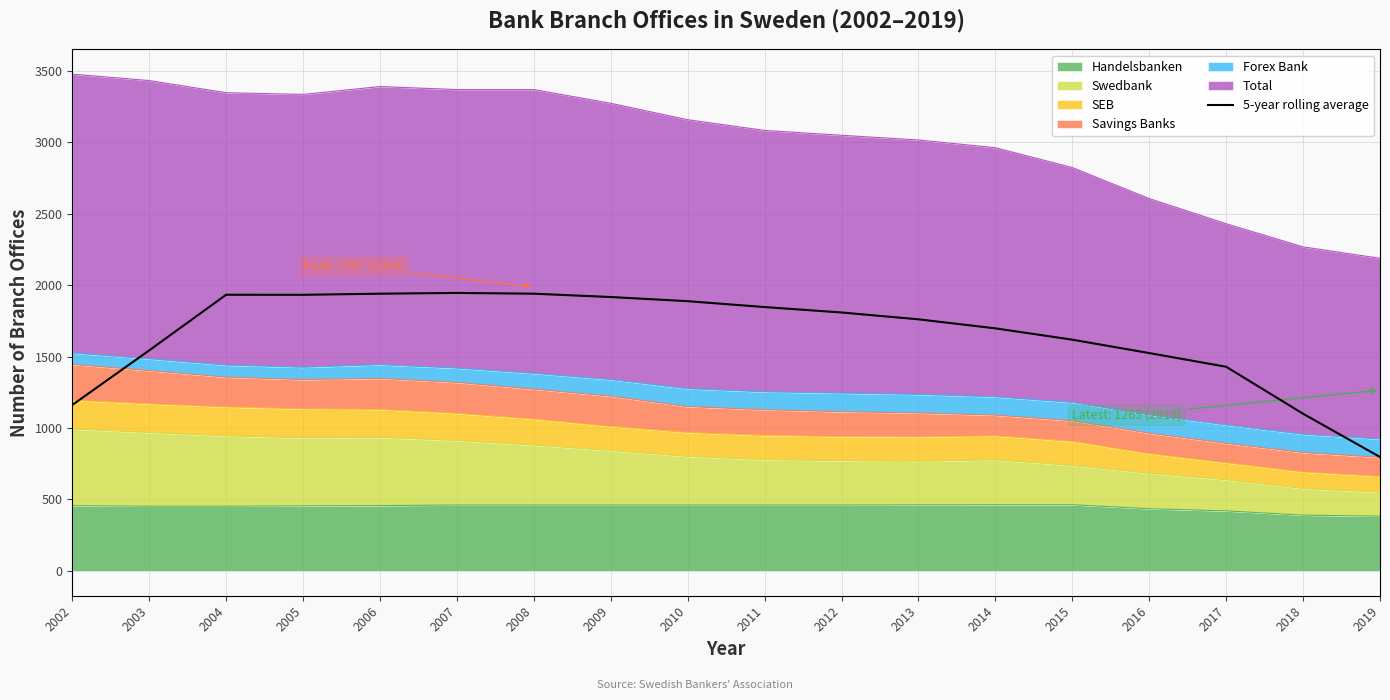

Between 2007 and 2018, which is larger?

2007